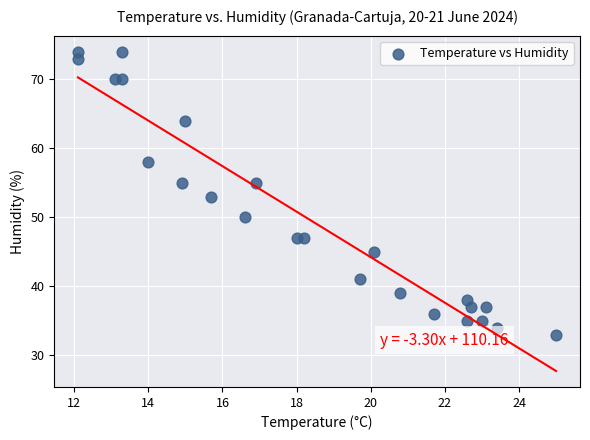

What is the range of Y values (max minus min)?

41